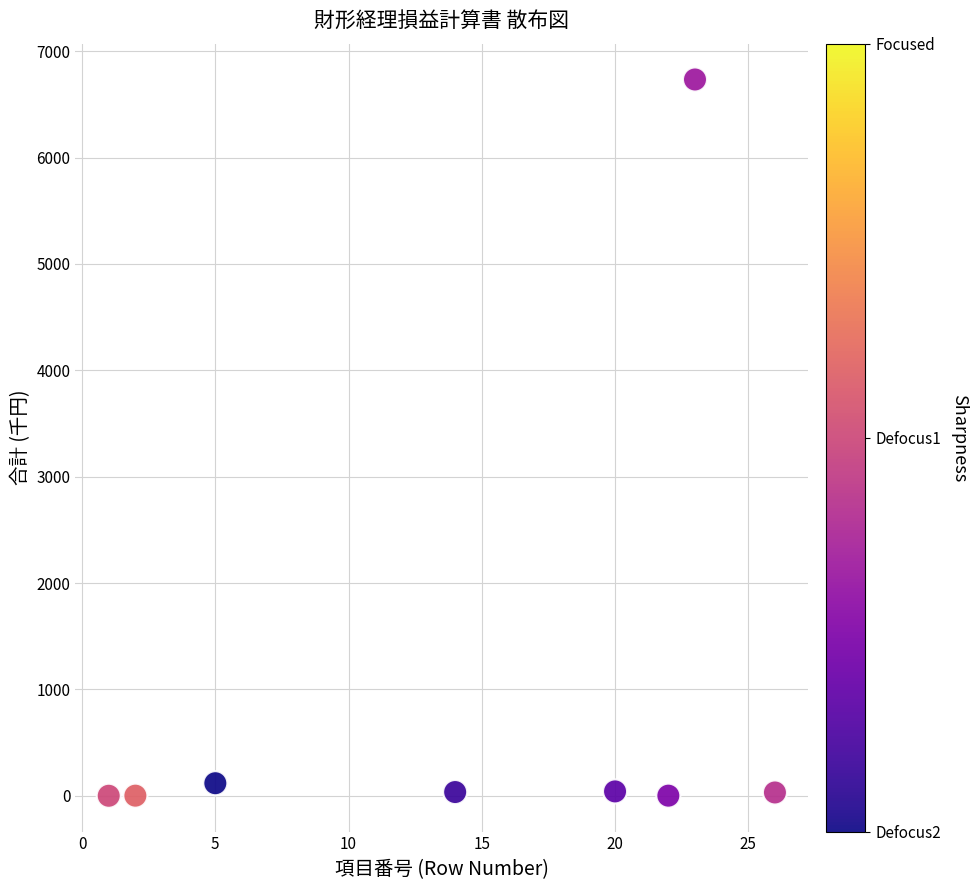

What is the range of X values (max minus min)?

25